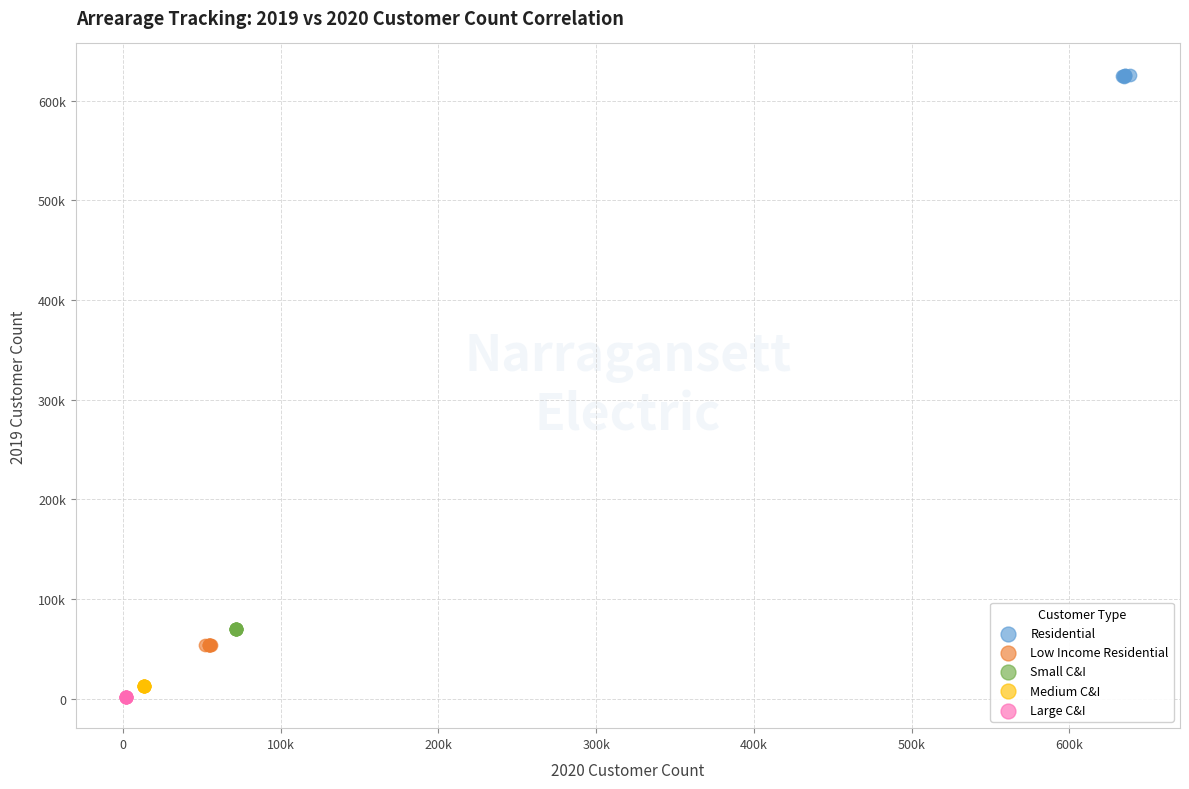

What are all the series names shown in the legend?

Residential, Low Income Residential, Small C&I, Medium C&I, Large C&I